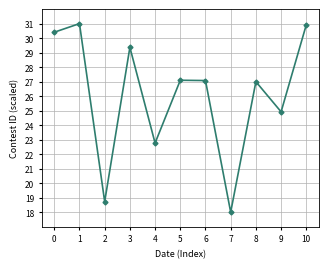

Reading right to left, extract all data points from this chart.

30.9	24.9	27.0	18.0	27.1	27.1	22.8	29.4	18.7	31.0	30.4